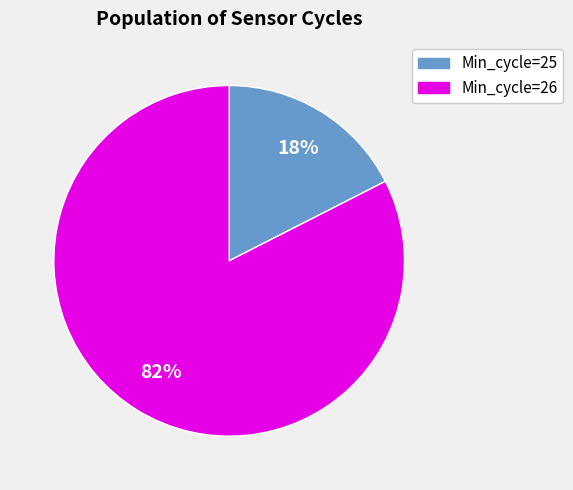

Which slice is the largest?

Min_cycle=26